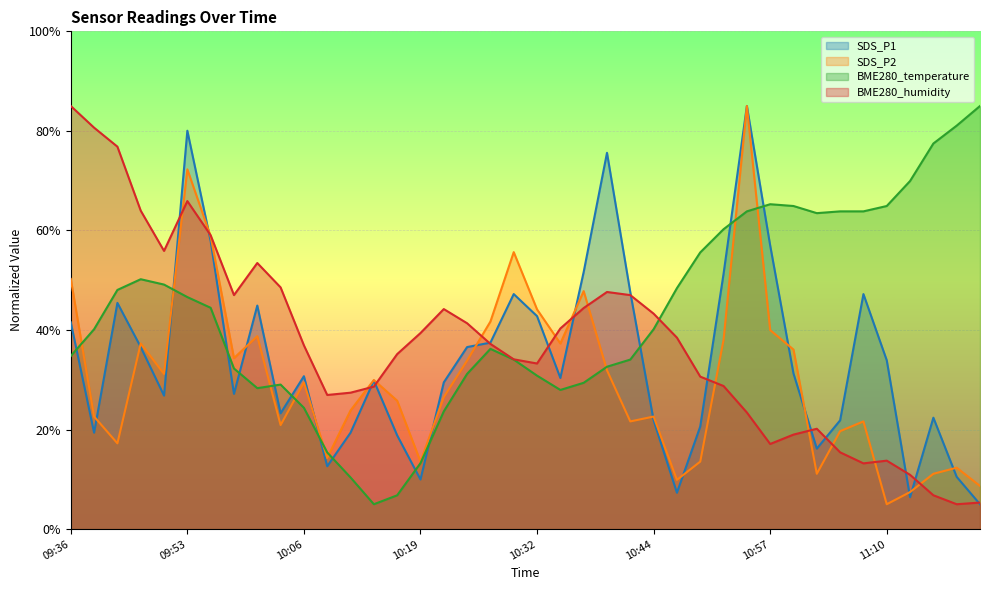

What is the sum of the BME280_temperature values at 10:49 and 10:11?

66.0